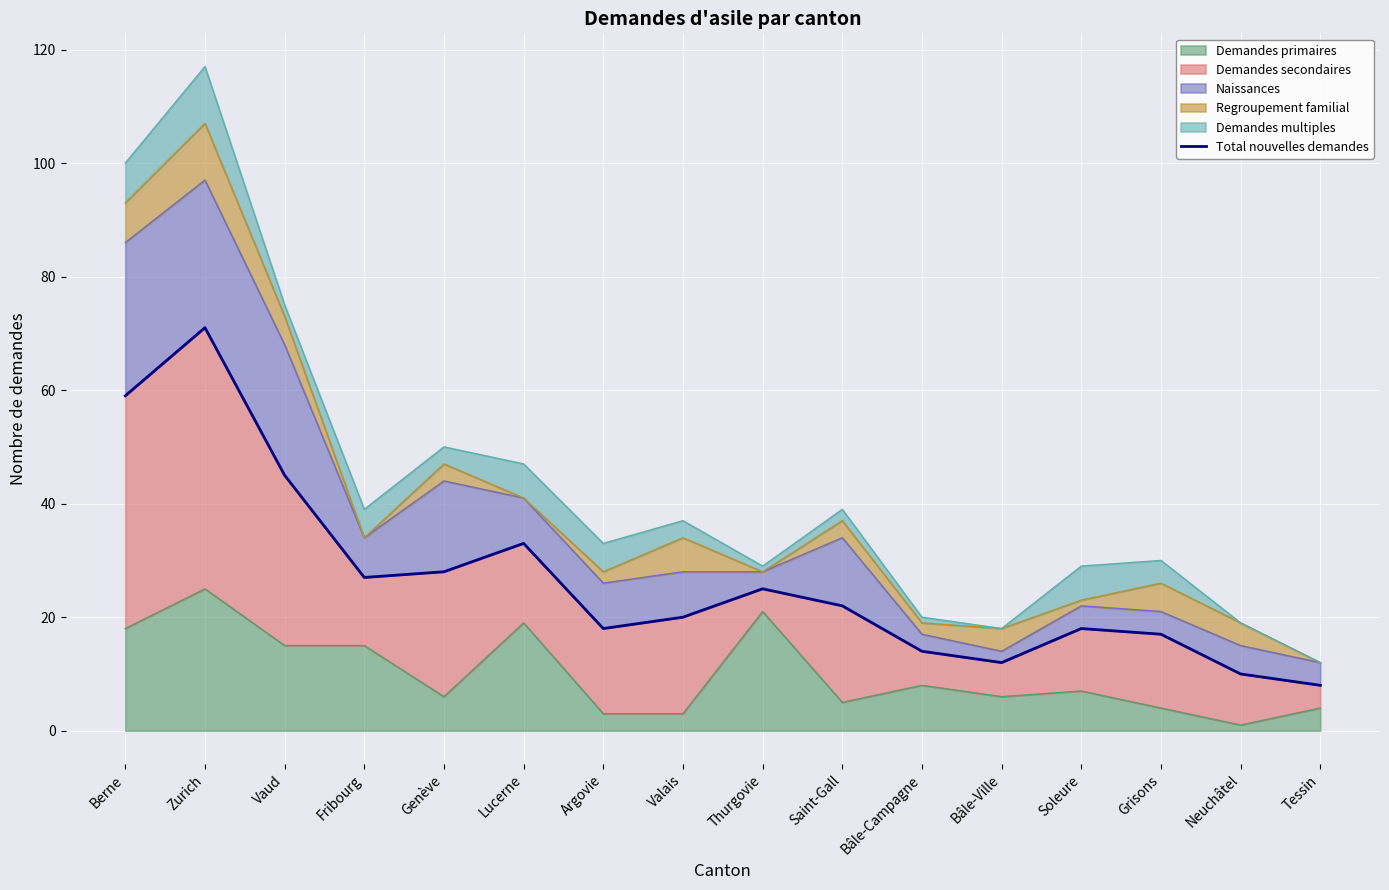

Reading right to left, list all the values displayed in this chart.

8	10	17	18	12	14	22	25	20	18	33	28	27	45	71	59